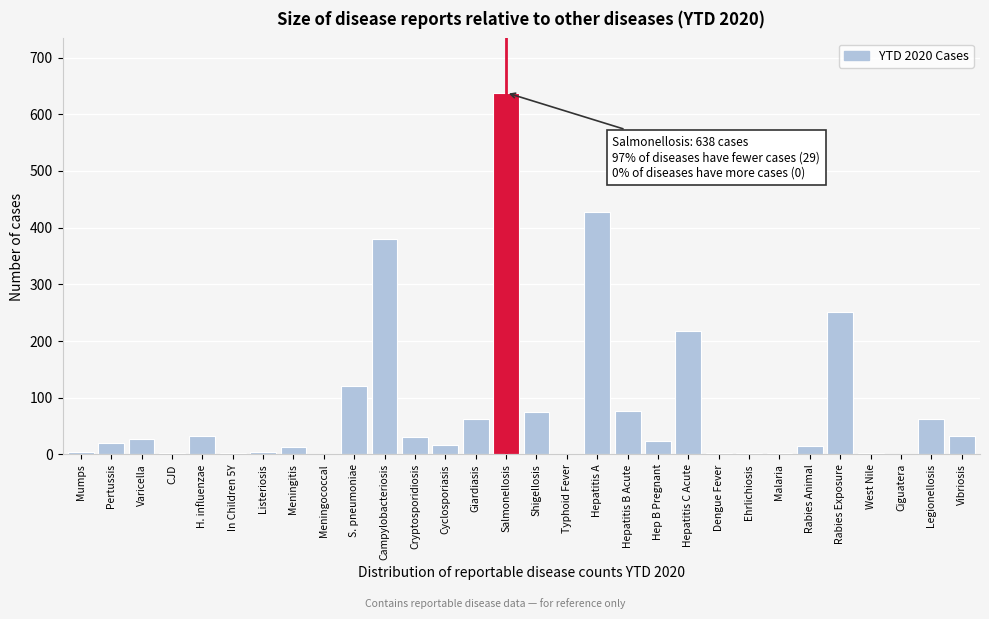

Which label corresponds to the largest value in the chart?

Salmonellosis